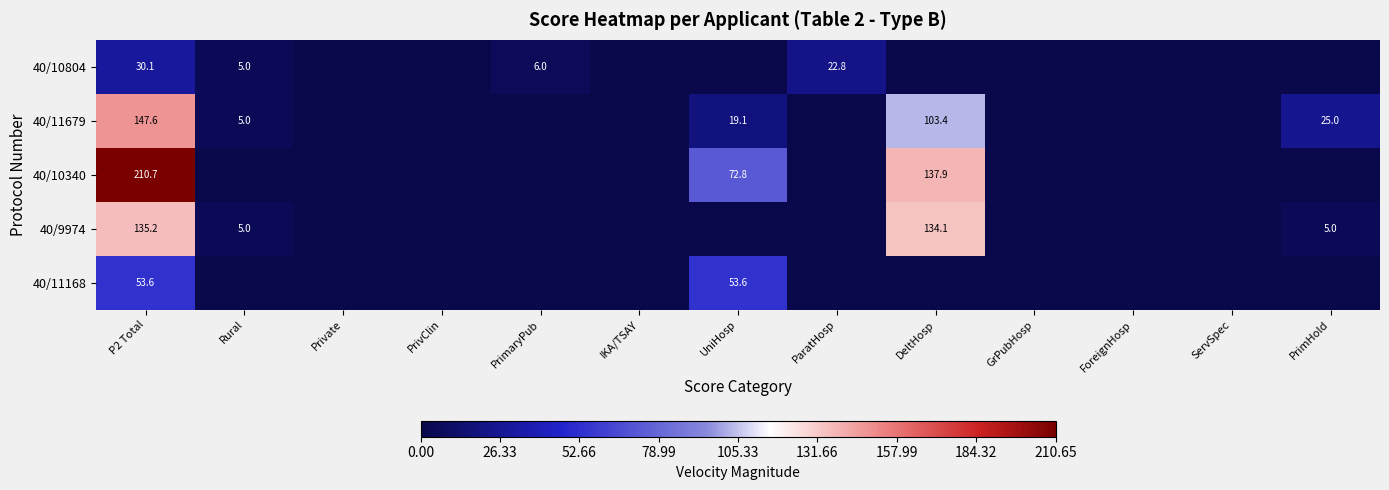

True or false: 40/9974 has a value of 5.0 at PrimHold.

True